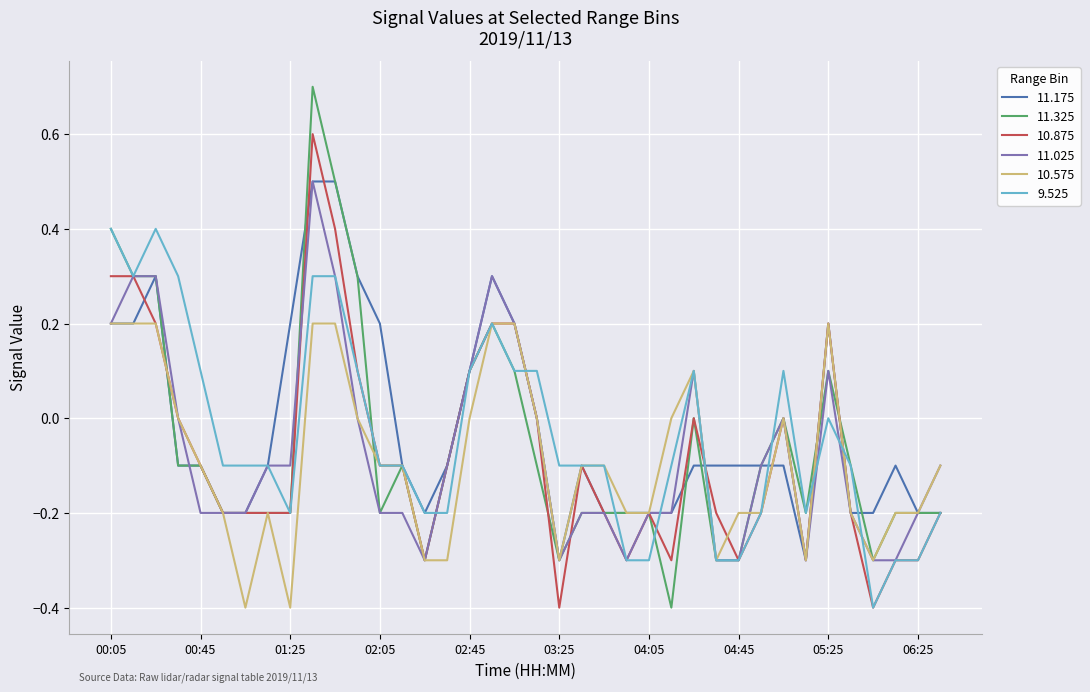

Which series has the largest range (max minus min)?

11.325